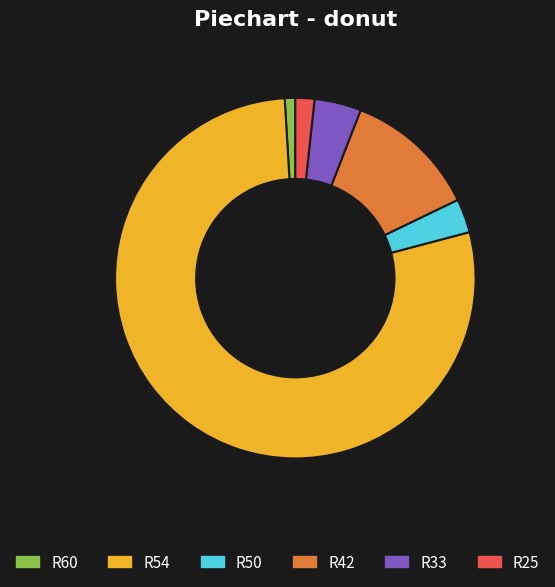

Do R54 and R33 together represent more than half of the pie?

Yes